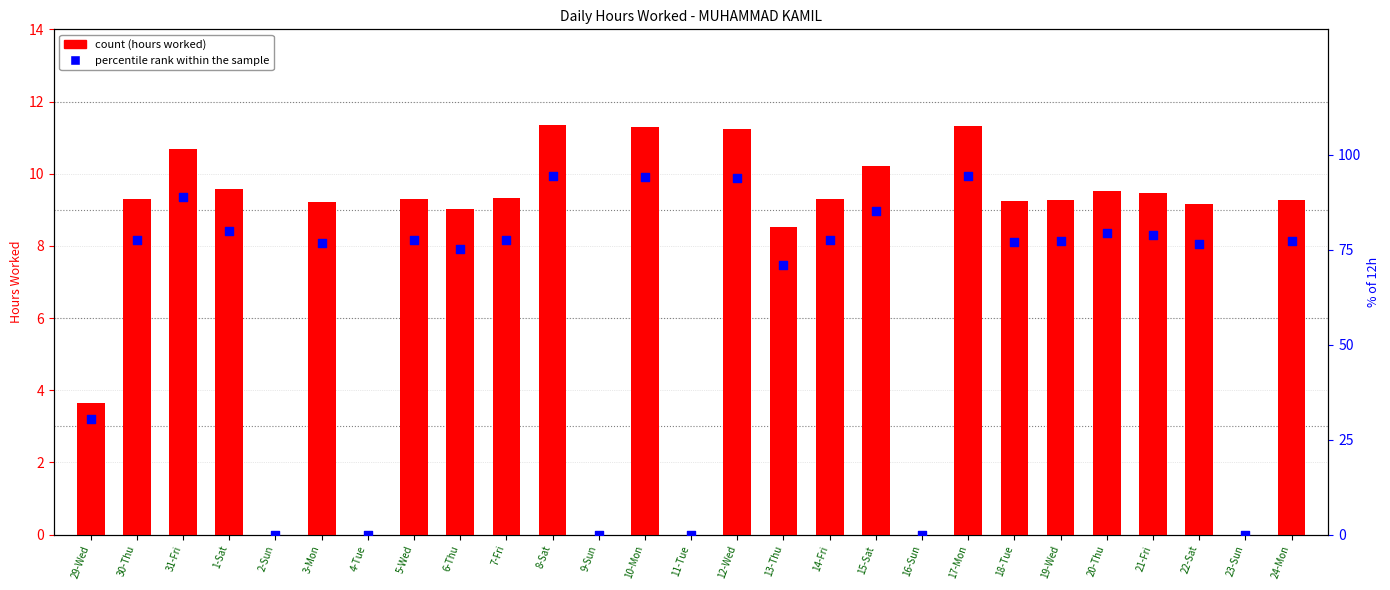

At how many categories does at least one series exceed 87?

5